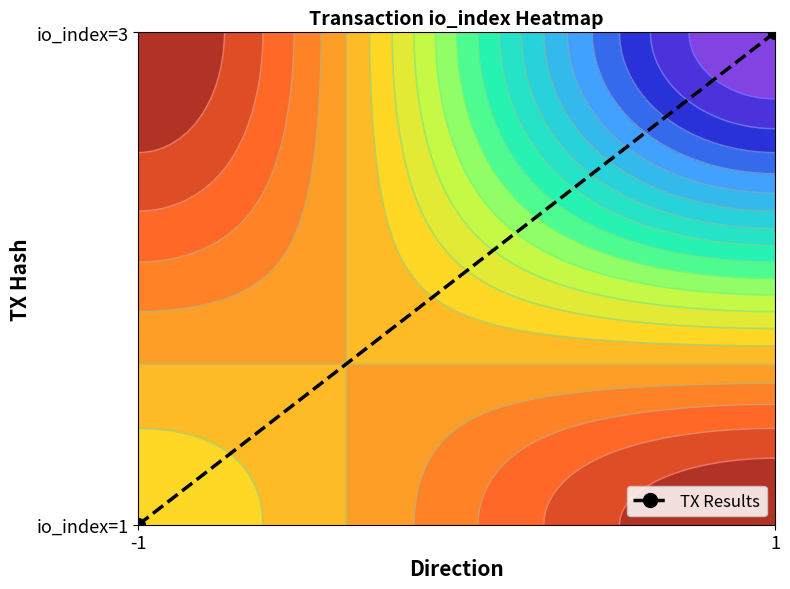

How many values are above zero?

1